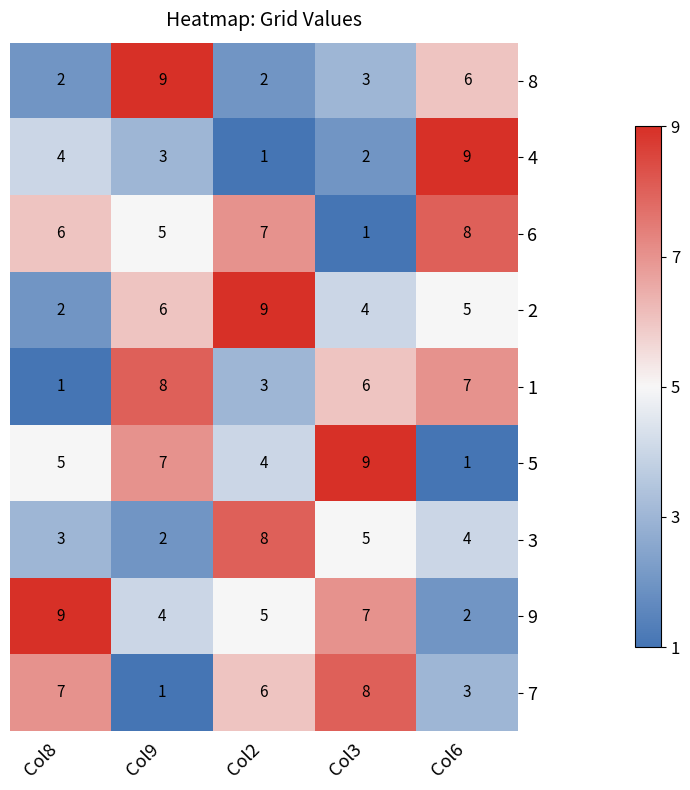

What is the greatest value displayed?

9